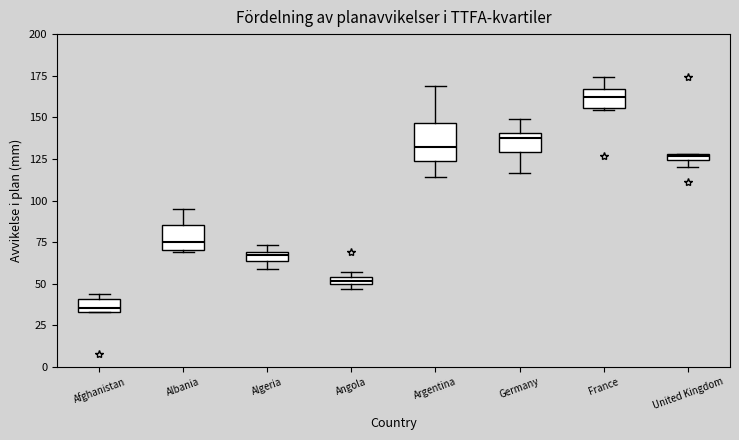

Where does the upper whisker of the box for France end on the y-axis? The values are not printed on the chart, so give them approximately, as read against the axis.

175